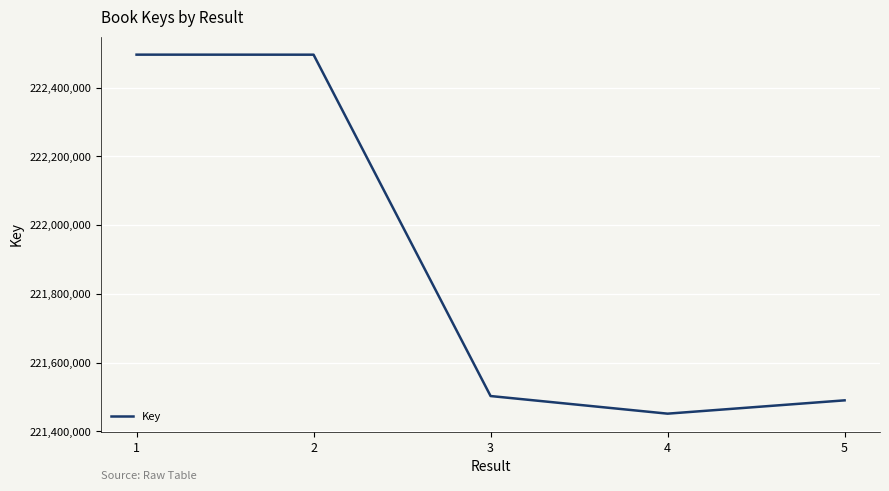

What is the smallest value displayed?

221451305